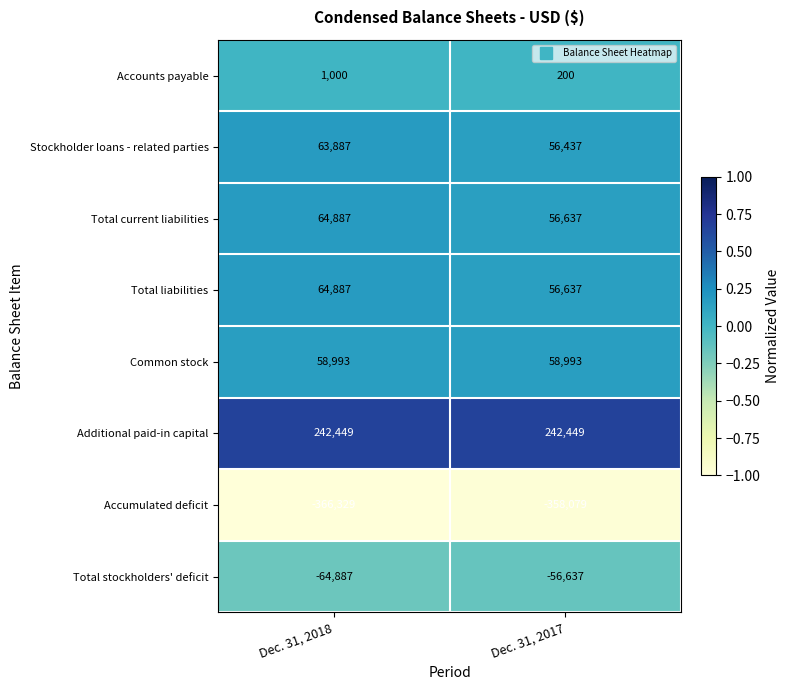

Reading left to right, what are all the values shown in this chart?

Accounts payable: 1000	200
Stockholder loans - related parties: 63887	56437
Total current liabilities: 64887	56637
Total liabilities: 64887	56637
Common stock: 58993	58993
Additional paid-in capital: 242449	242449
Accumulated deficit: -366329	-358079
Total stockholders' deficit: -64887	-56637